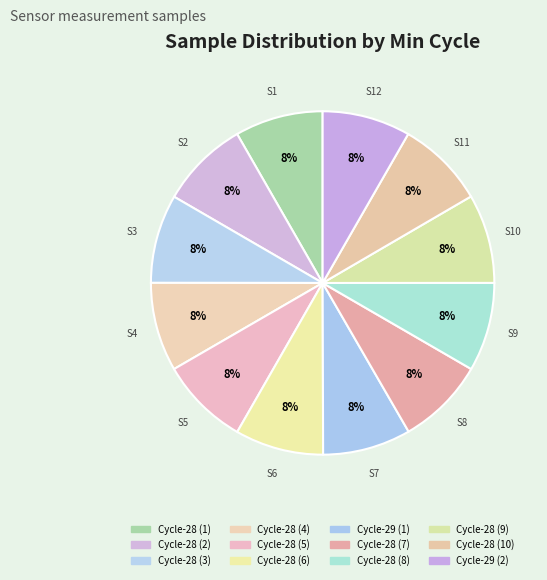

How many segments does this pie chart have?

12